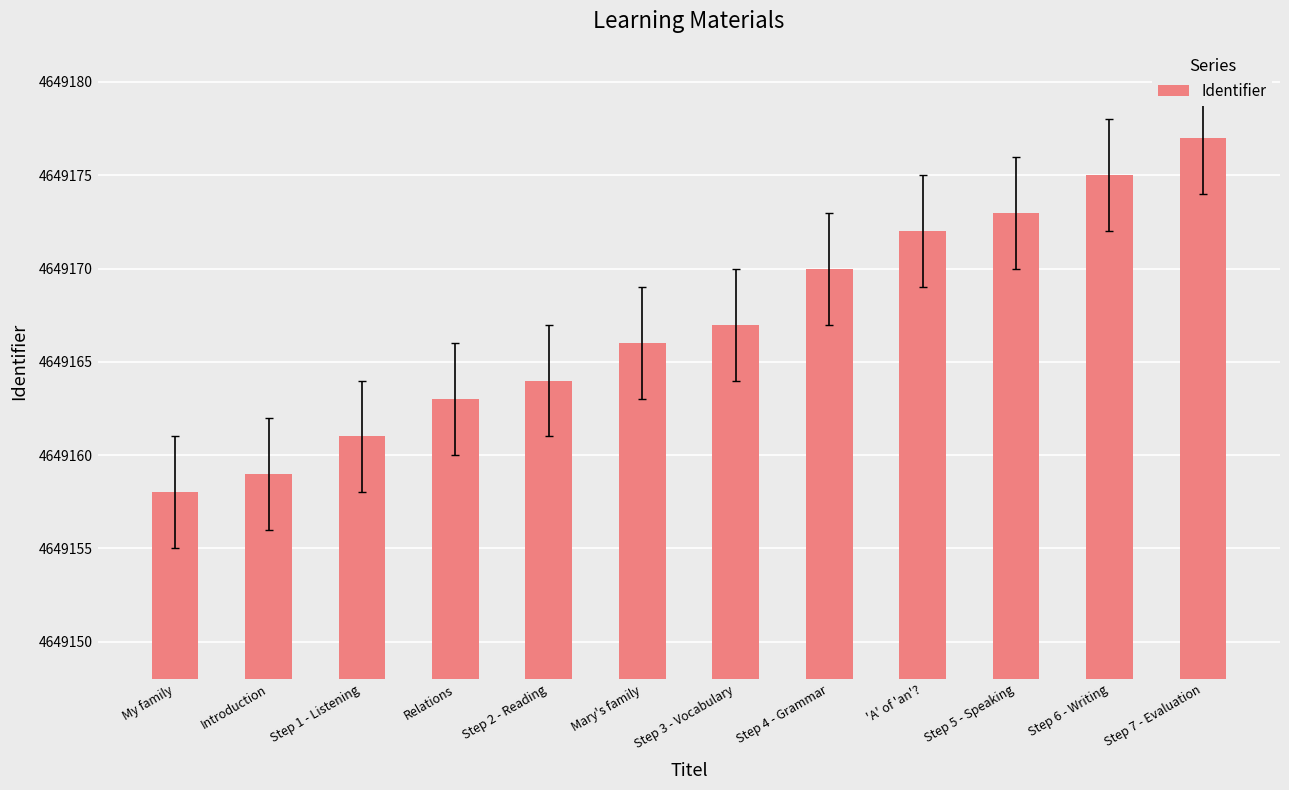

What is the greatest value displayed?

4649177